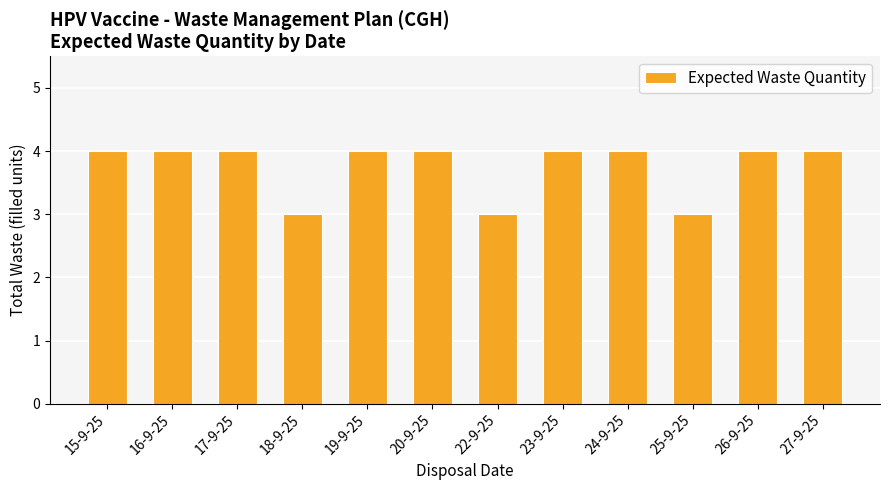

What is the change in value from 18-9-25 to 26-9-25?

+1